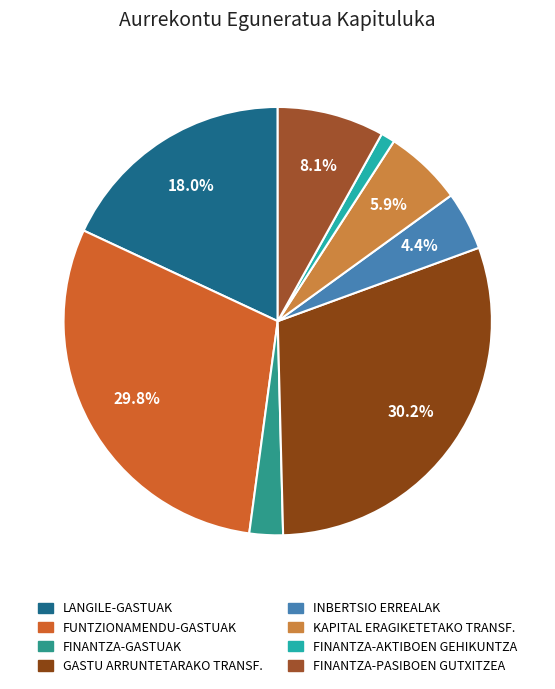

Does any single category account for the majority?

No